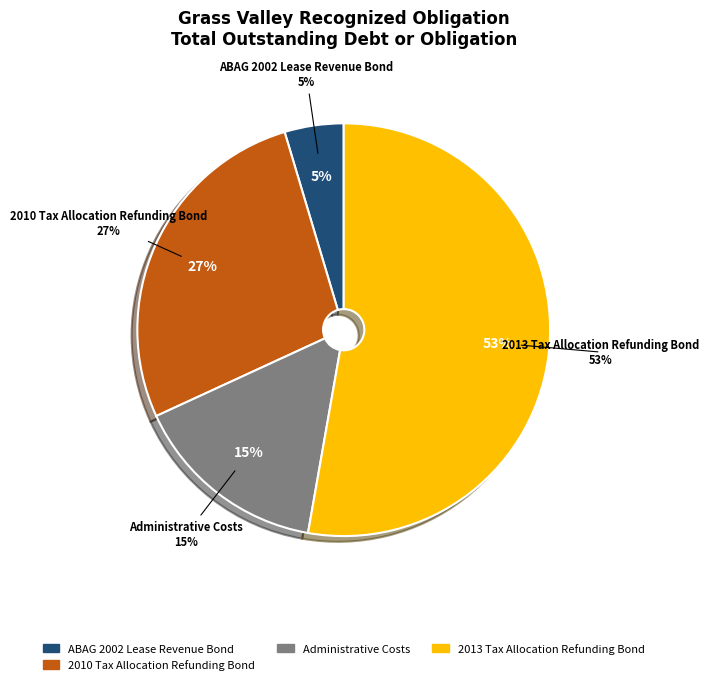

To the nearest percent, what portion does 2013 Tax Allocation Refunding Bond represent?

53%